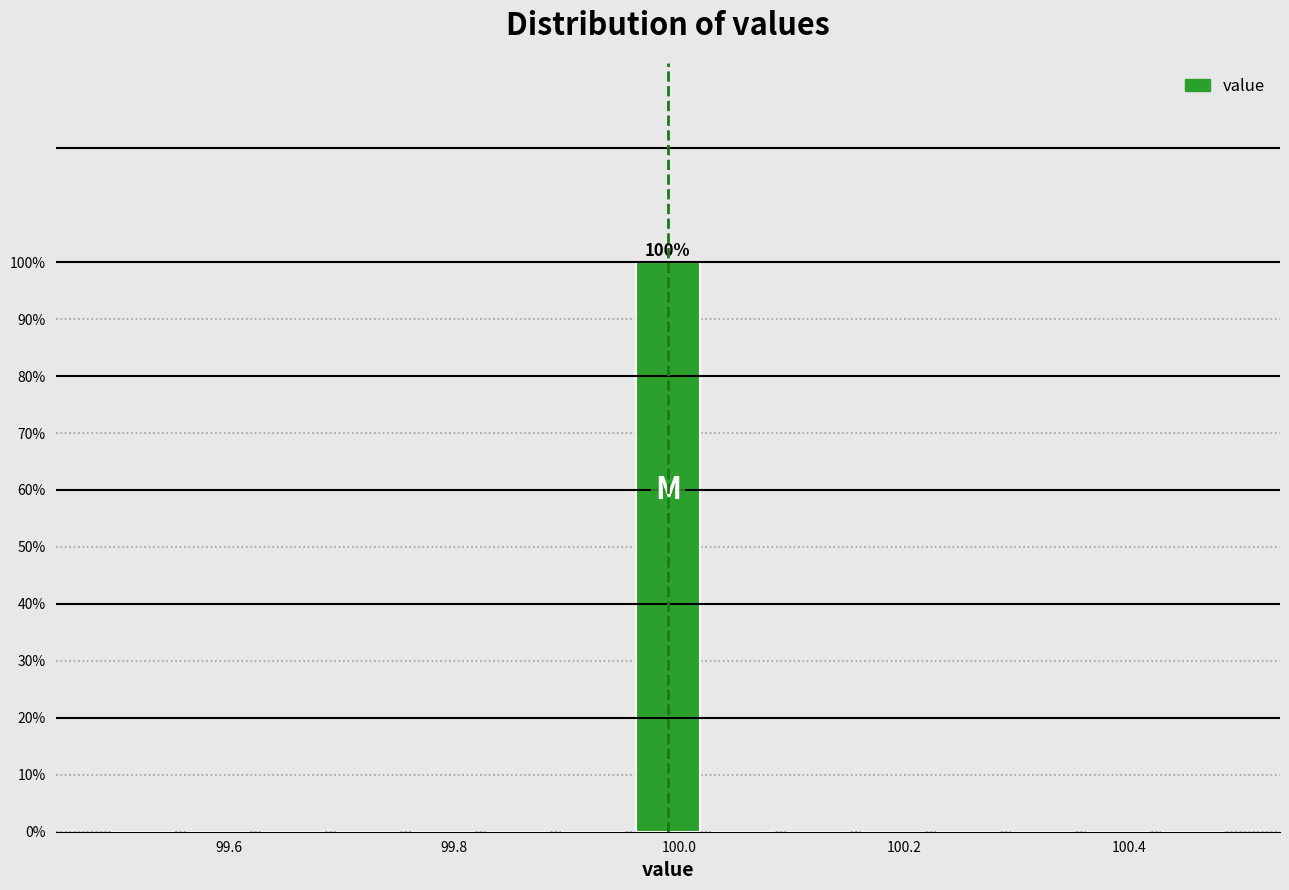

Read against the x-axis, roughly where is the centre of the tallest bar?

100.00